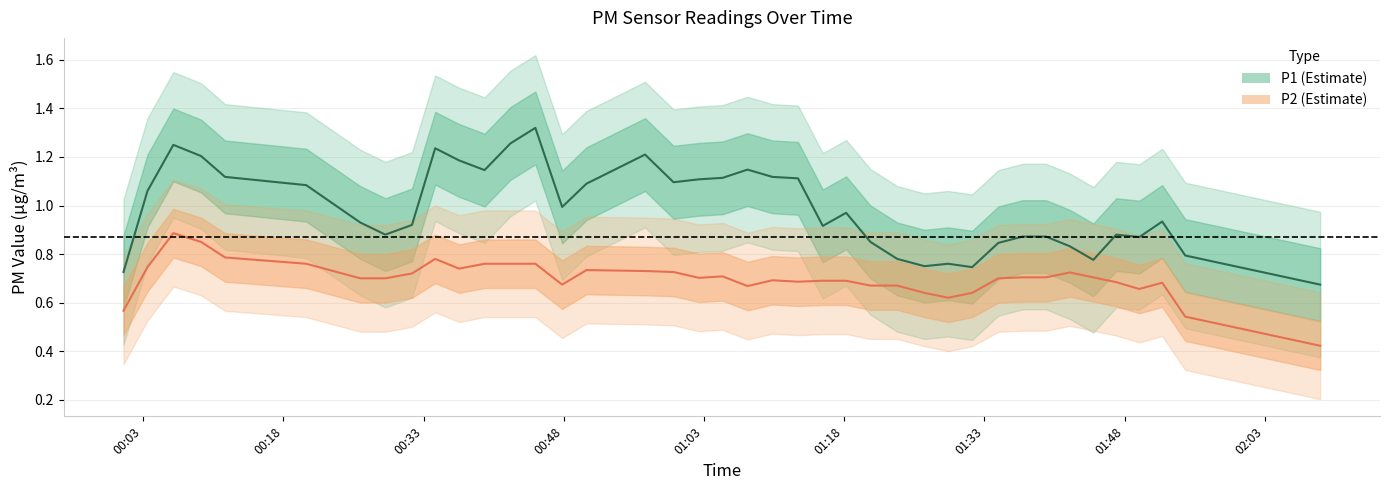

The value of P1 estimate at 33 is 0.4. True or false?

False